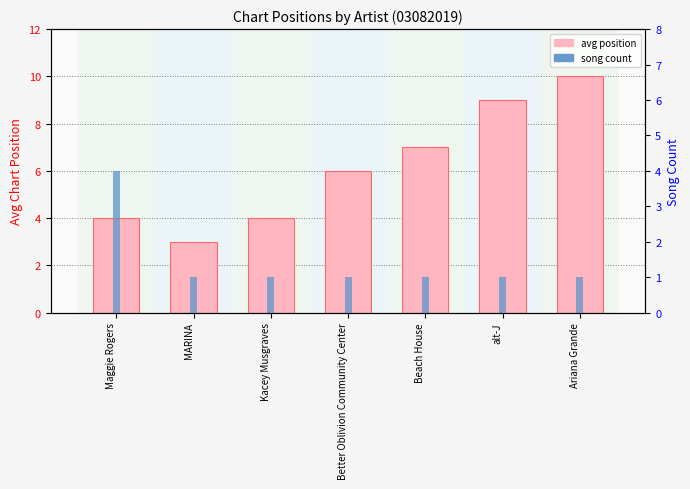

Read the avg position value at MARINA.

3